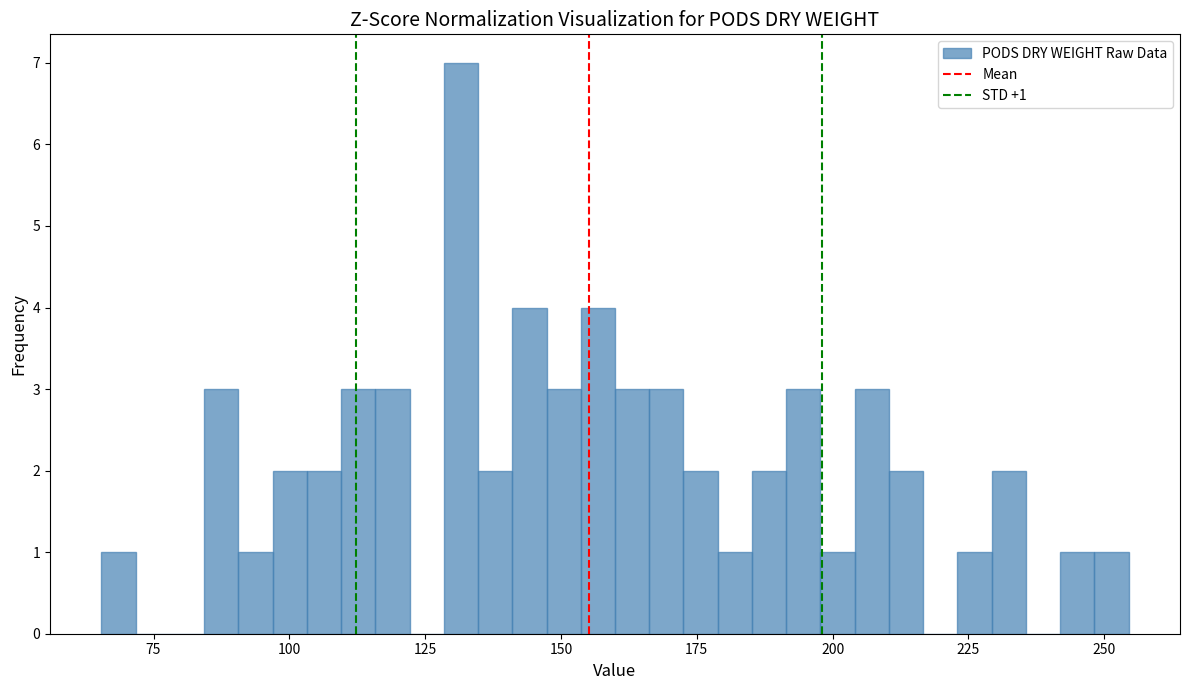

Around what value on the x-axis is the tallest bar? Give the approximate position of its centre, as read against the axis.

130